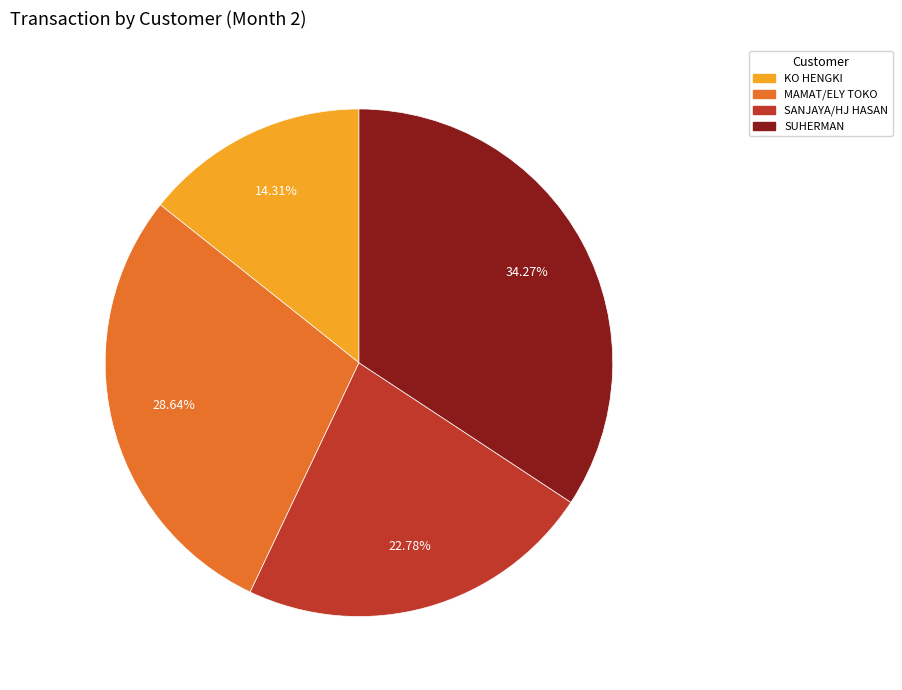

To the nearest percent, what portion does MAMAT/ELY TOKO represent?

29%